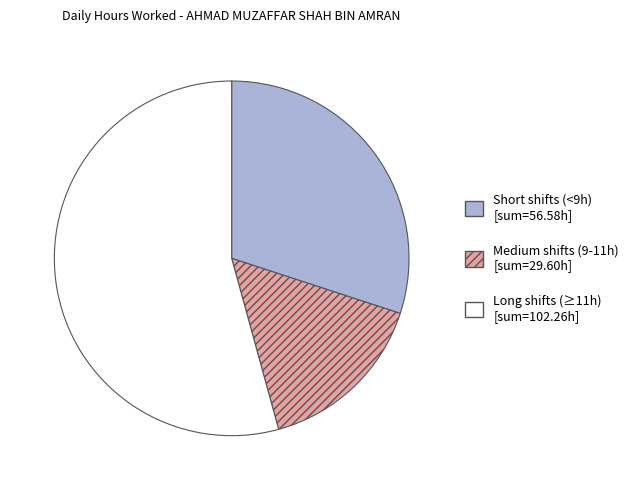

Does any single category account for the majority?

Yes